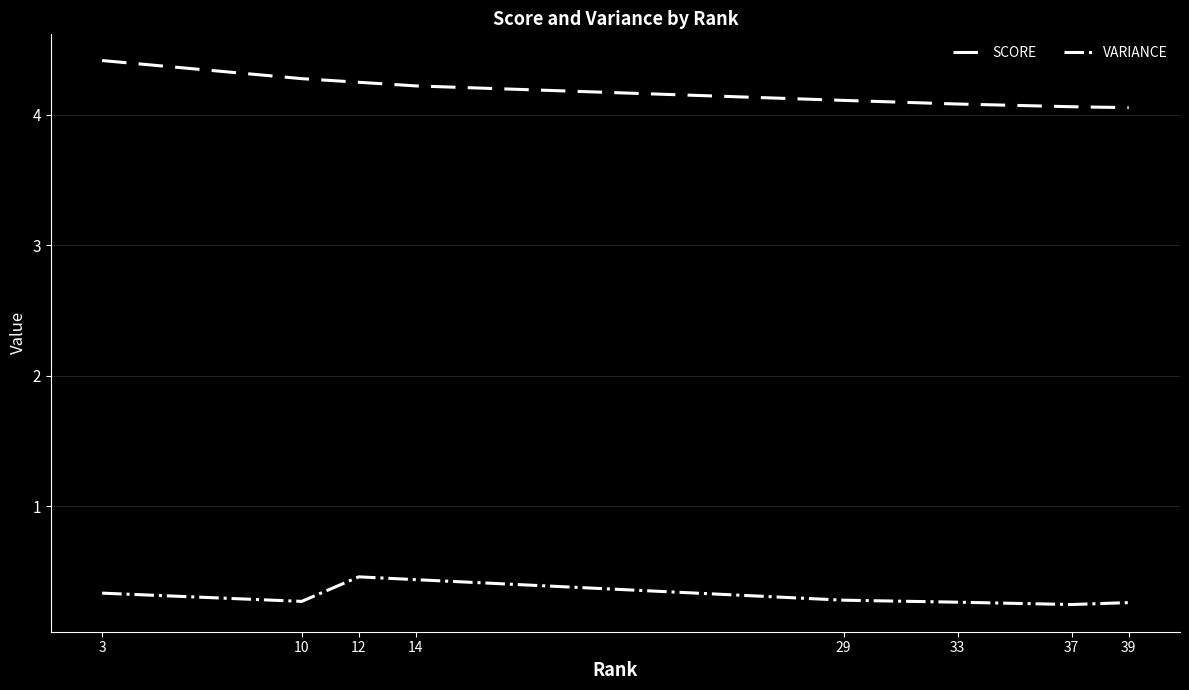

The VARIANCE series shows 0.4 at 37. True or false?

False